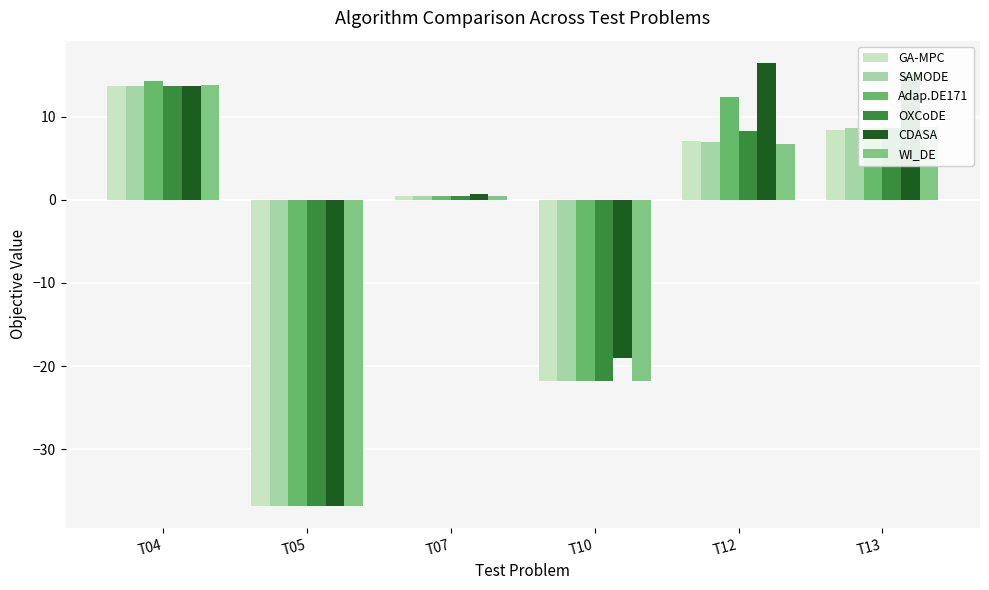

What is the sum of the GA-MPC values at T07 and T10?

-21.3